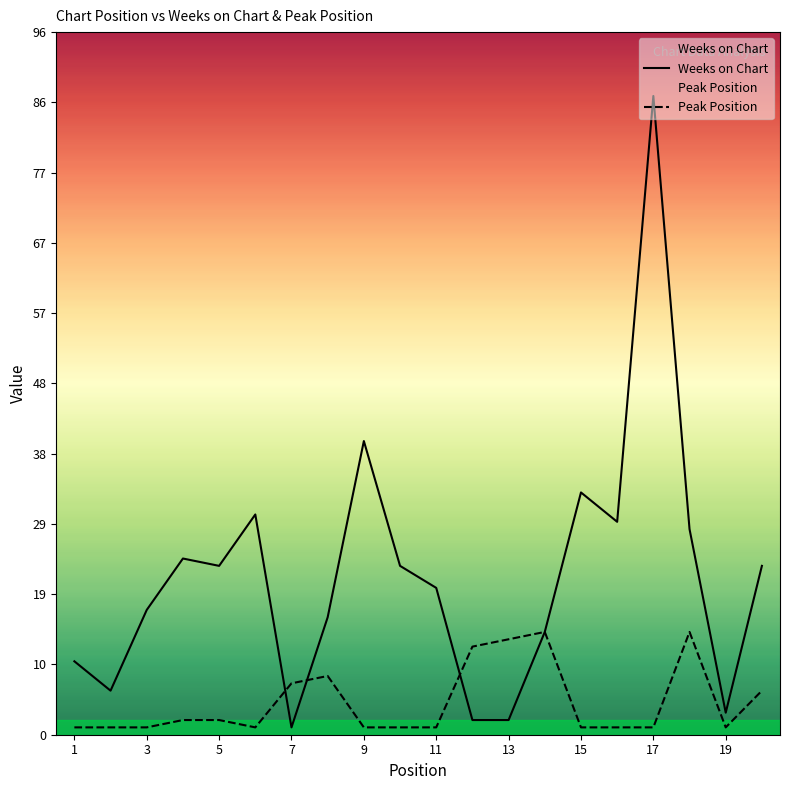

The Weeks on Chart series shows 72 at 9. True or false?

False